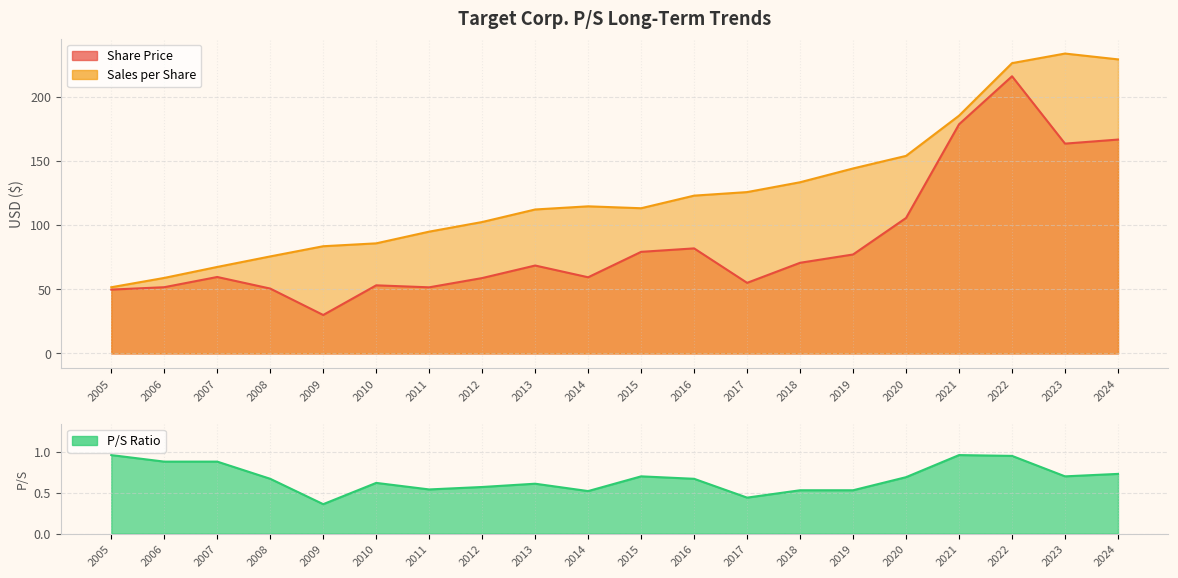

How many lines are shown in the chart?

3